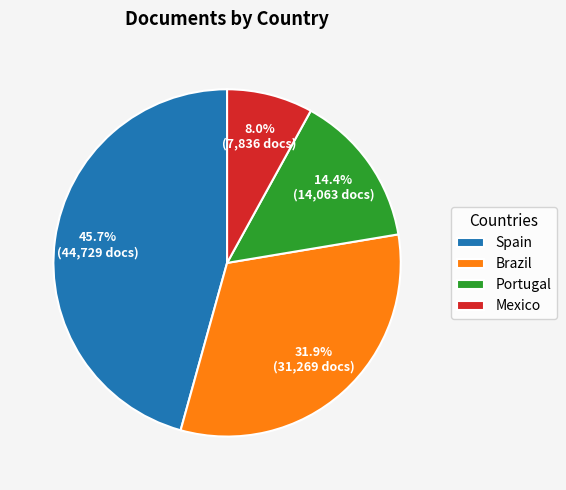

The Portugal slice represents 14% of the pie. True or false?

True